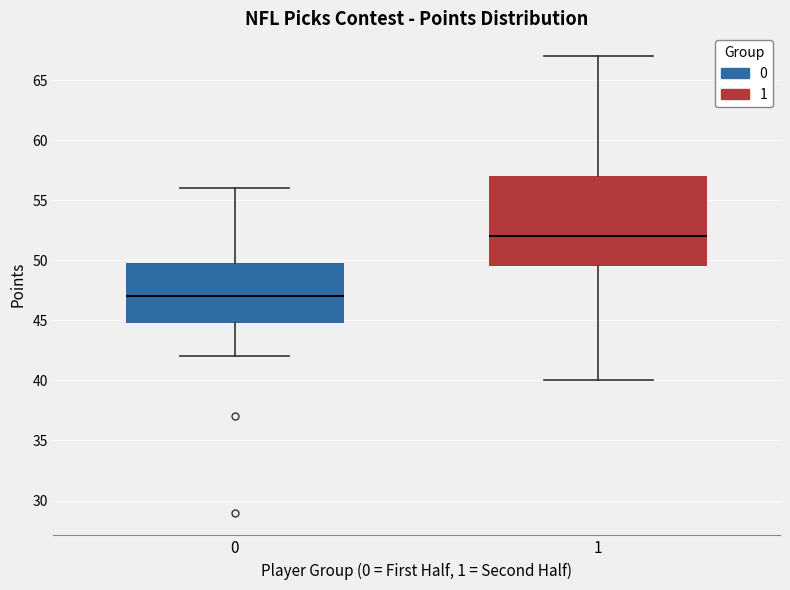

Where is the upper edge of the box at x = 0 on the y-axis? The values are not printed on the chart, so give them approximately, as read against the axis.

50.0